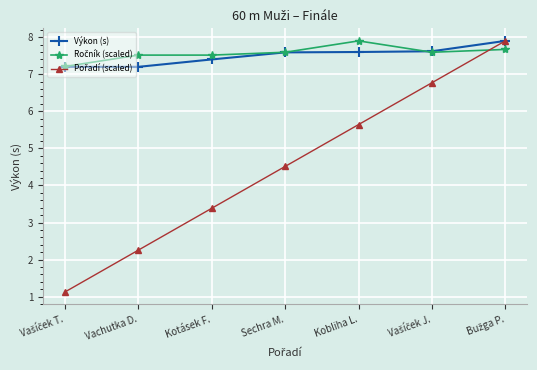

How many lines are shown in the chart?

3